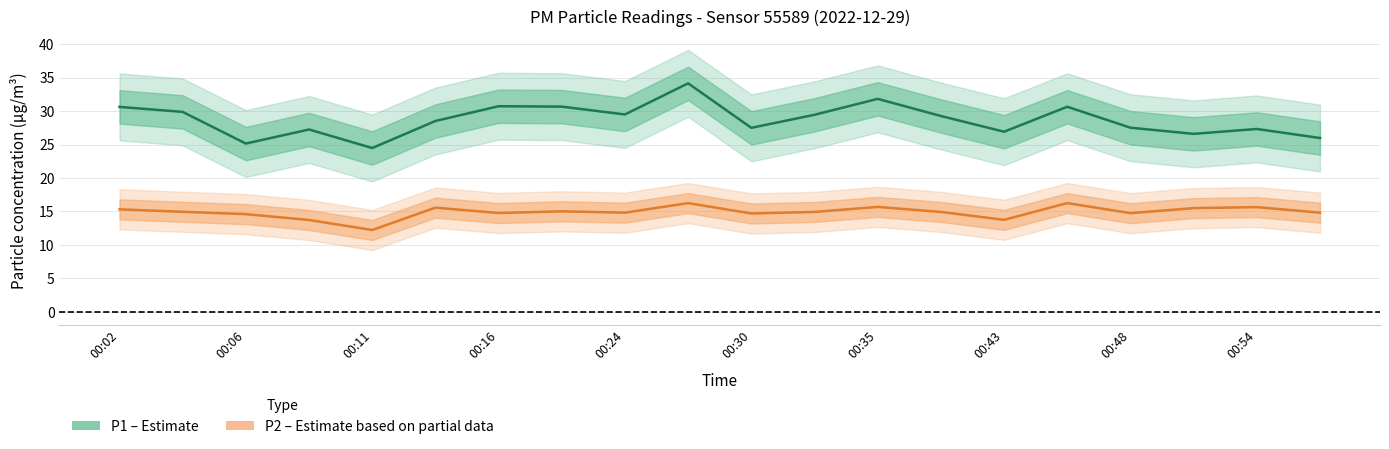

How many data points in P2 are above 14?

17